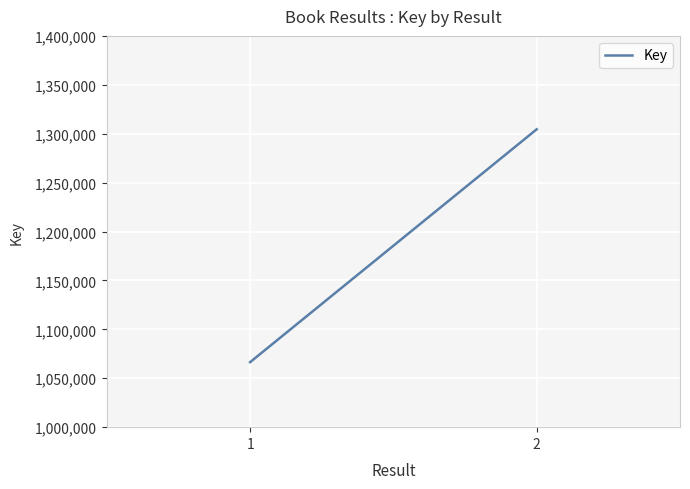

What is the difference between the maximum and minimum values?

238056